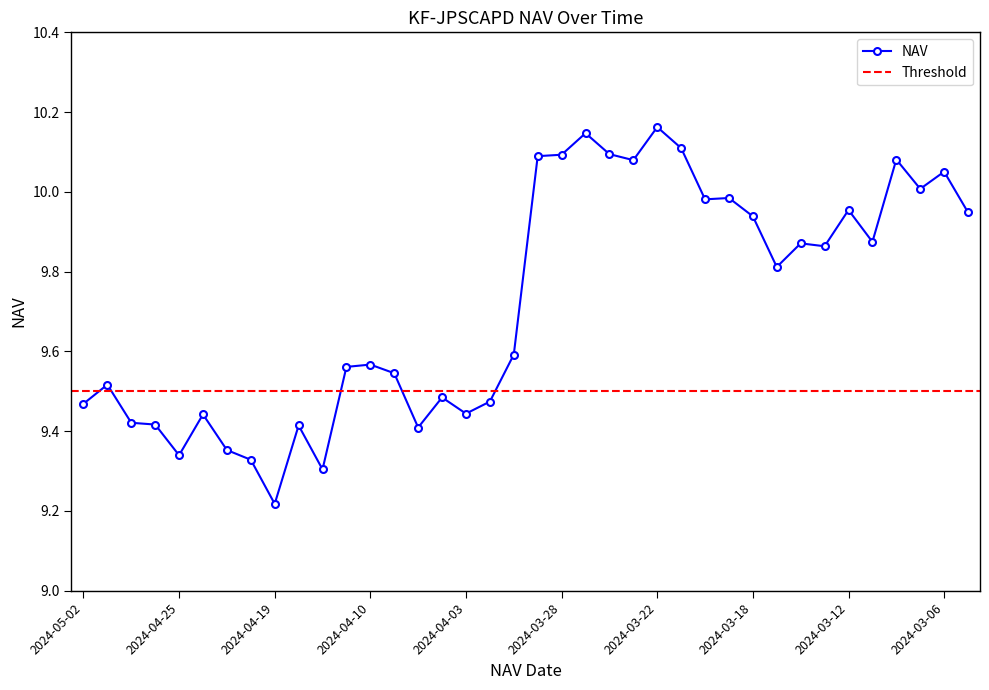

What is the maximum value shown in the chart?

10.2